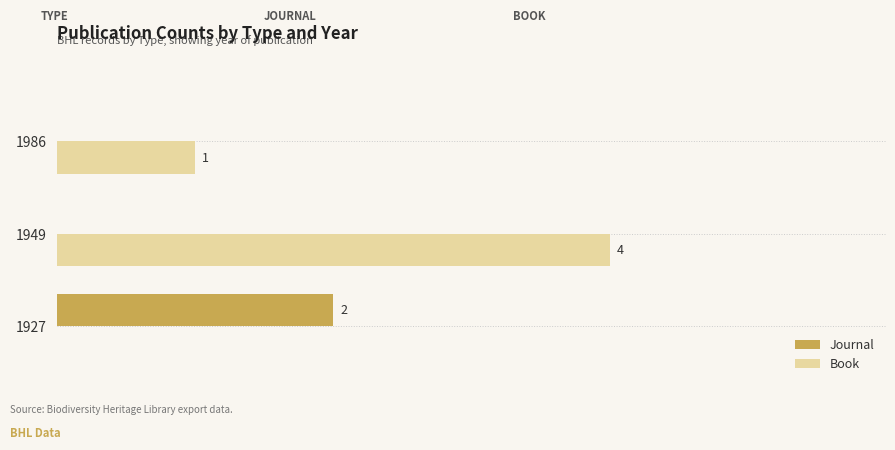

Is the value of Journal at 1986 greater than the value of Book at 1986?

No